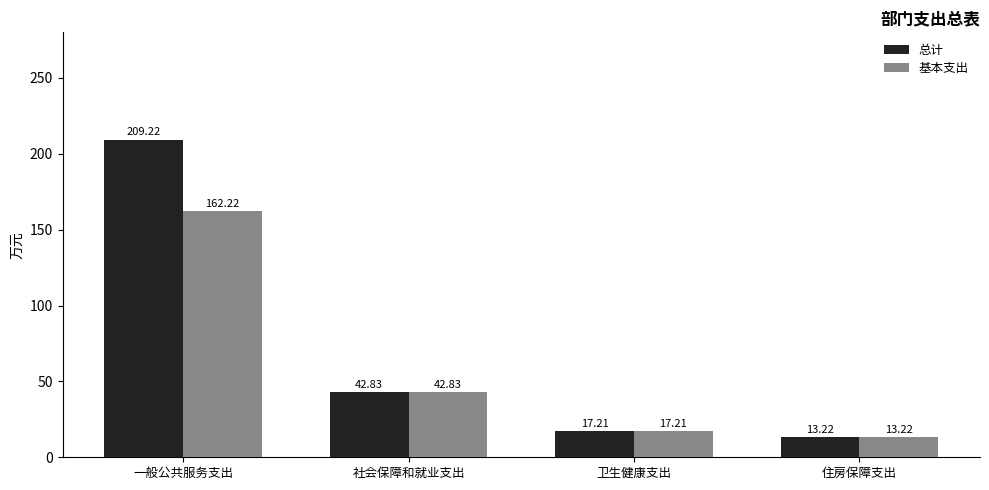

Rank the series by their average value, from highest to lowest.

总计, 基本支出